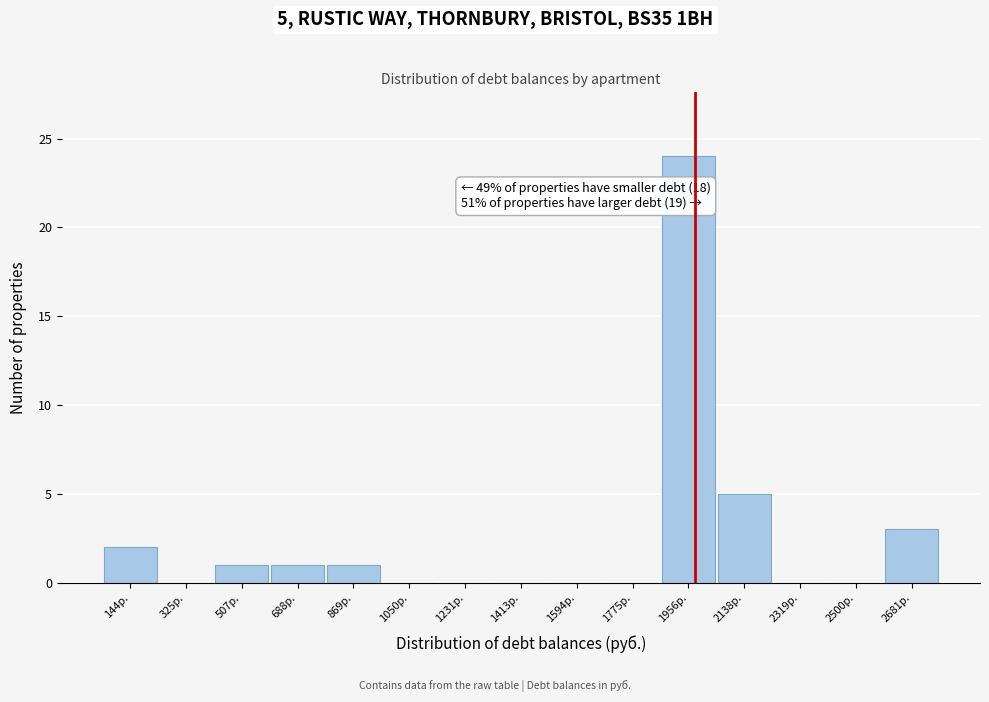

Which range on the x-axis has the tallest bar?

1860 to 2040